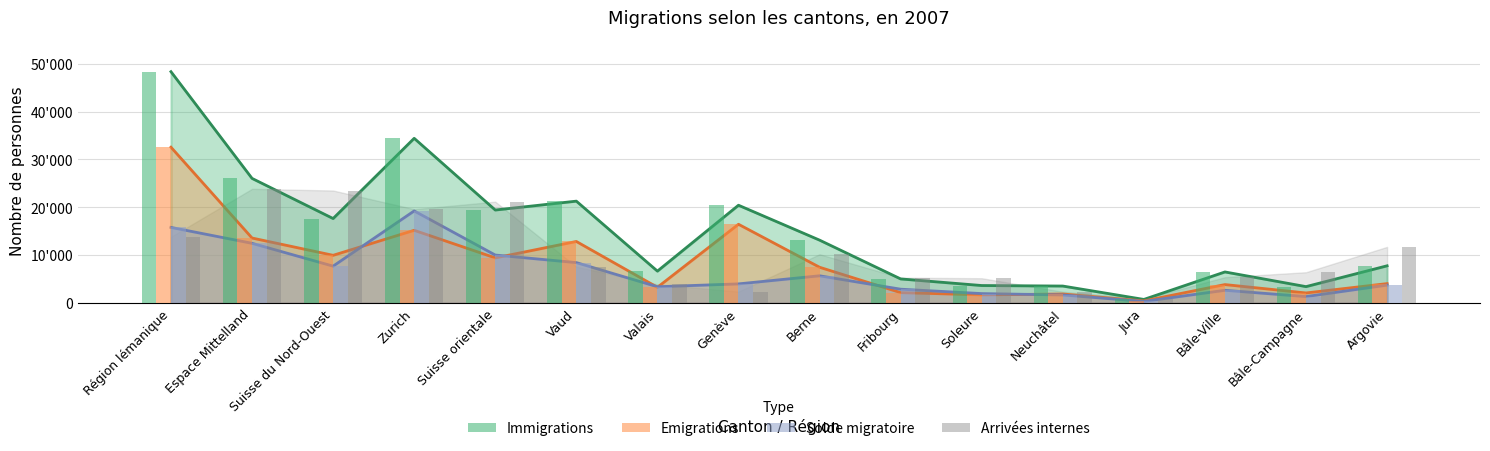

How many bars are there in each group?

4